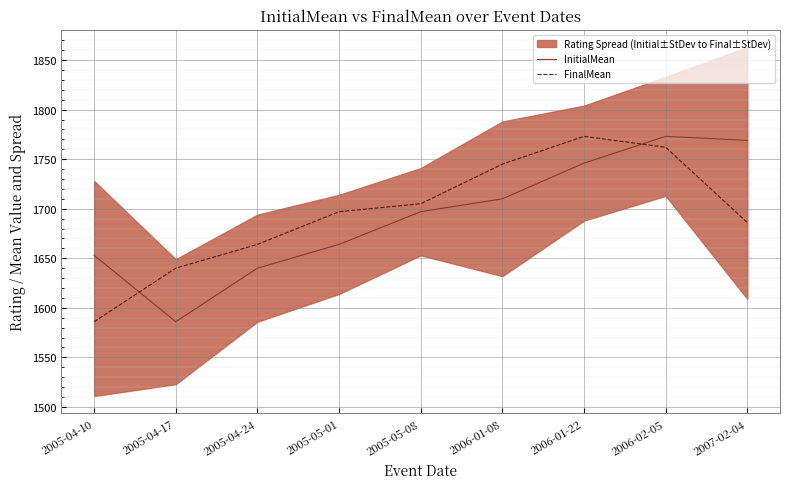

The FinalMean series shows 1762 at 2006-02-05. True or false?

True